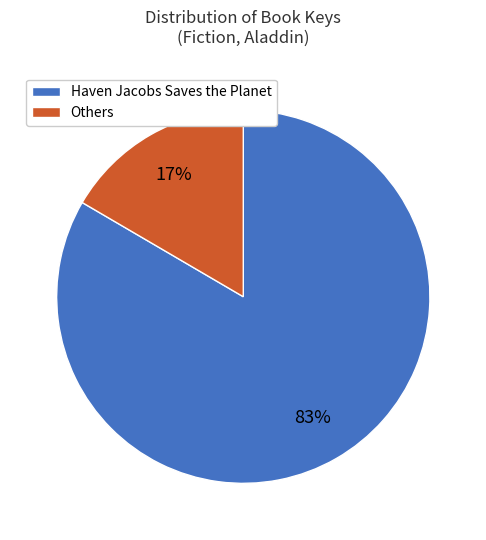

Is there a majority slice in this chart?

Yes